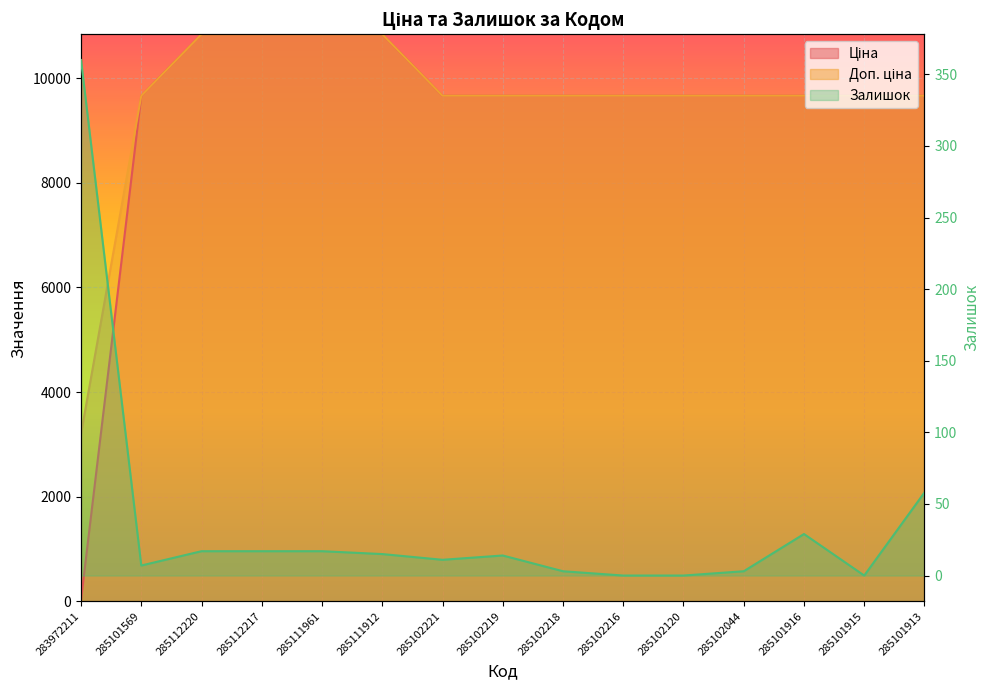

What is the spread (max minus min) of values at 285102219?

9650.7